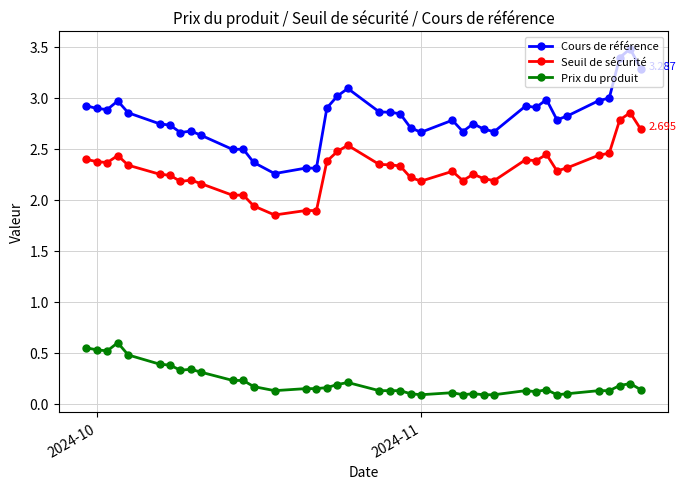

List the series in order of their overall mean, lowest first.

Prix du produit, Seuil de sécurité, Cours de référence